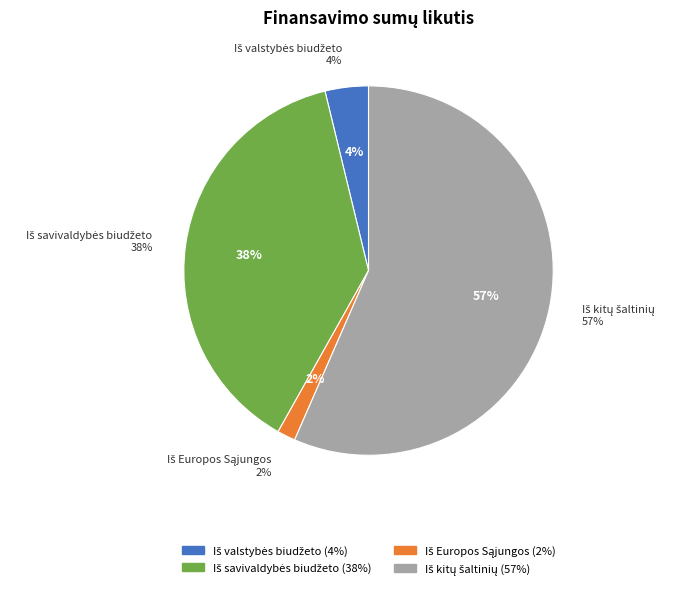

To the nearest percent, what is the combined percentage of Iš kitų šaltinių and Iš Europos Sąjungos?

58%